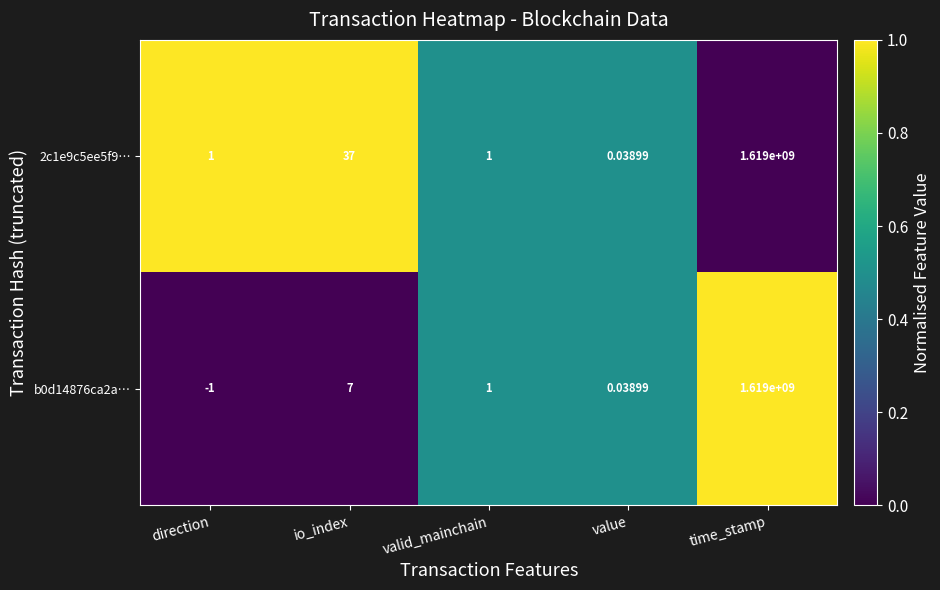

Is the value of b0d14876ca2a… at value greater than the value of 2c1e9c5ee5f9… at direction?

No